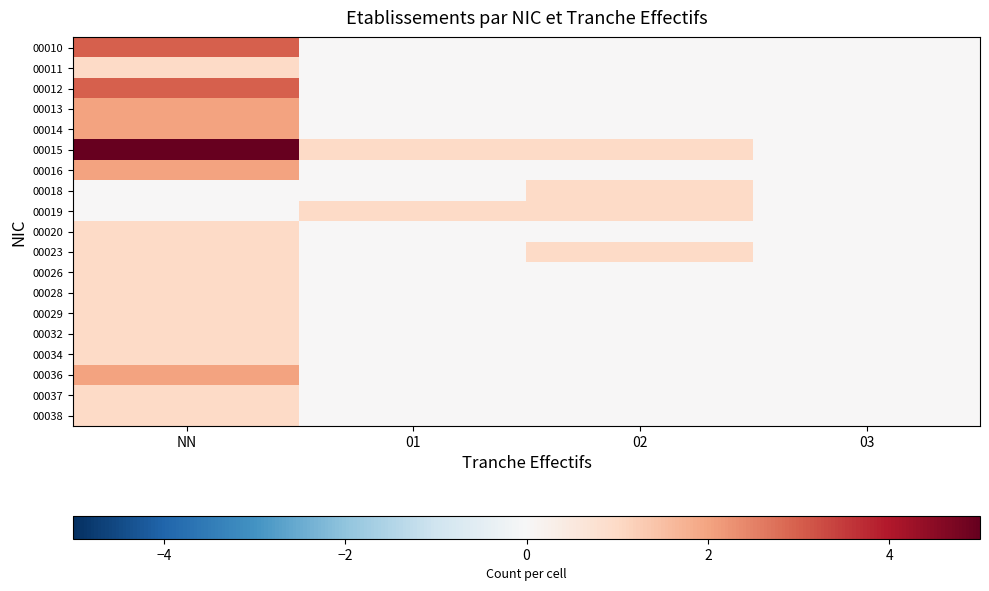

Which series has the widest spread of values?

00015